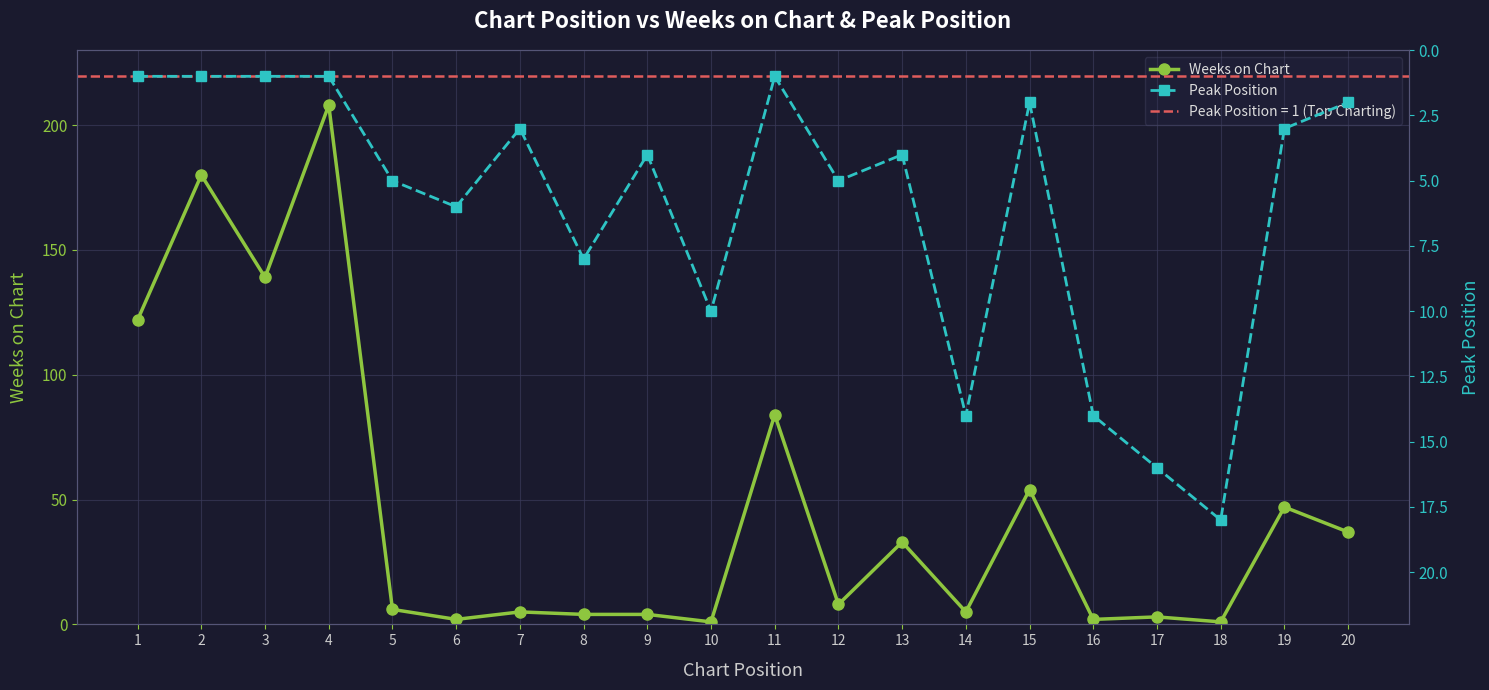

At which label does Weeks on Chart first exceed 8?

1